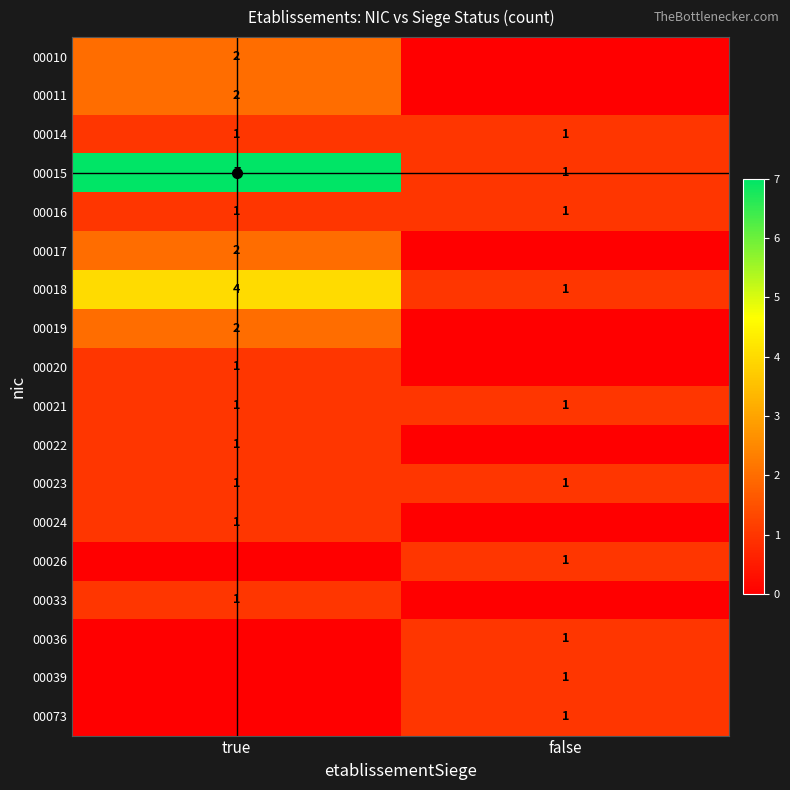

What is the average value of the 00017 series?

1